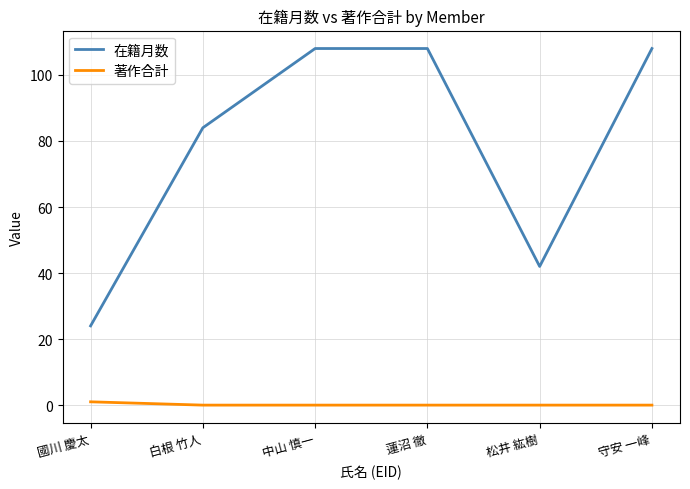

The value of 在籍月数 at 蓮沼 徹 is 108. True or false?

True